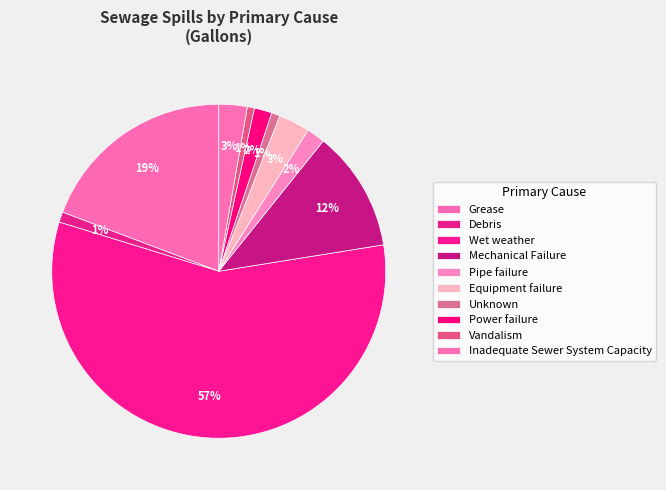

The Mechanical Failure slice represents 3% of the pie. True or false?

False